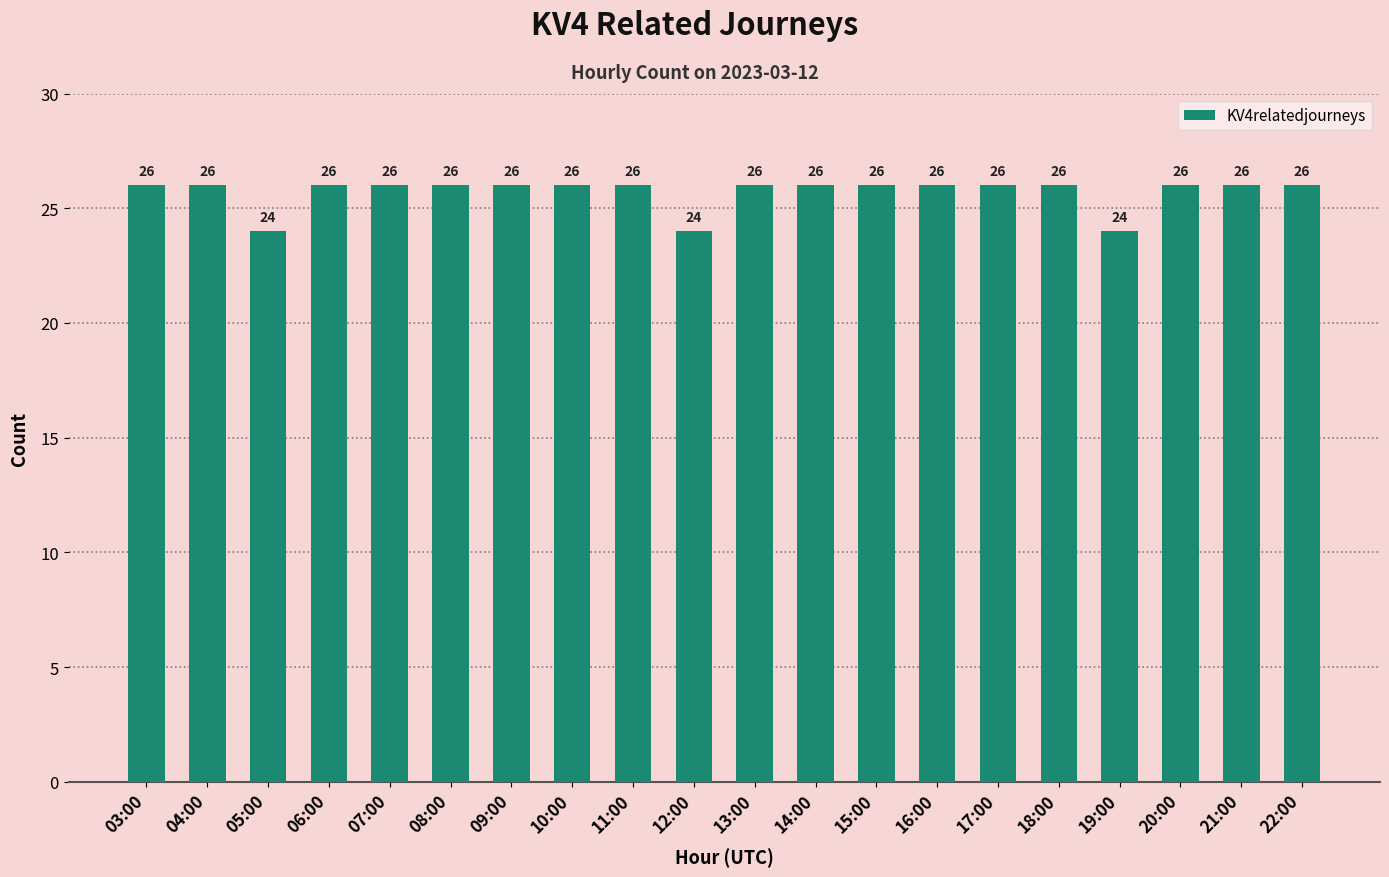

Reading left to right, extract all data points from this chart.

26	26	24	26	26	26	26	26	26	24	26	26	26	26	26	26	24	26	26	26